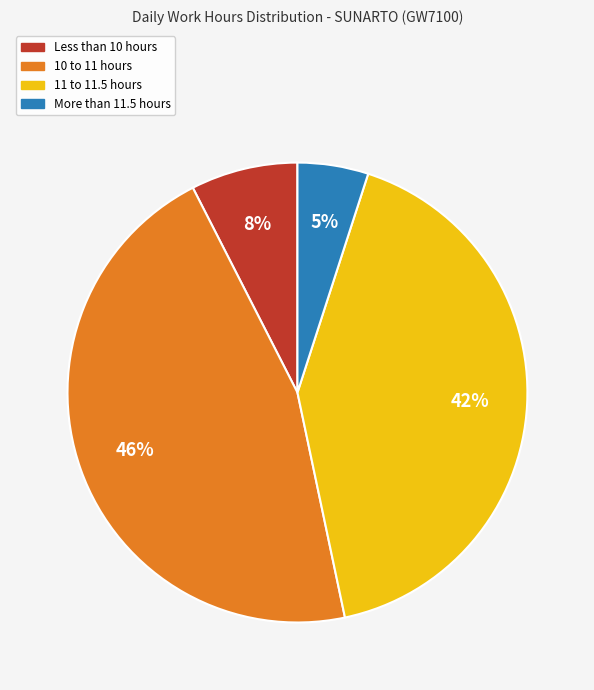

Which category has the smallest portion of the pie?

More than 11.5 hours